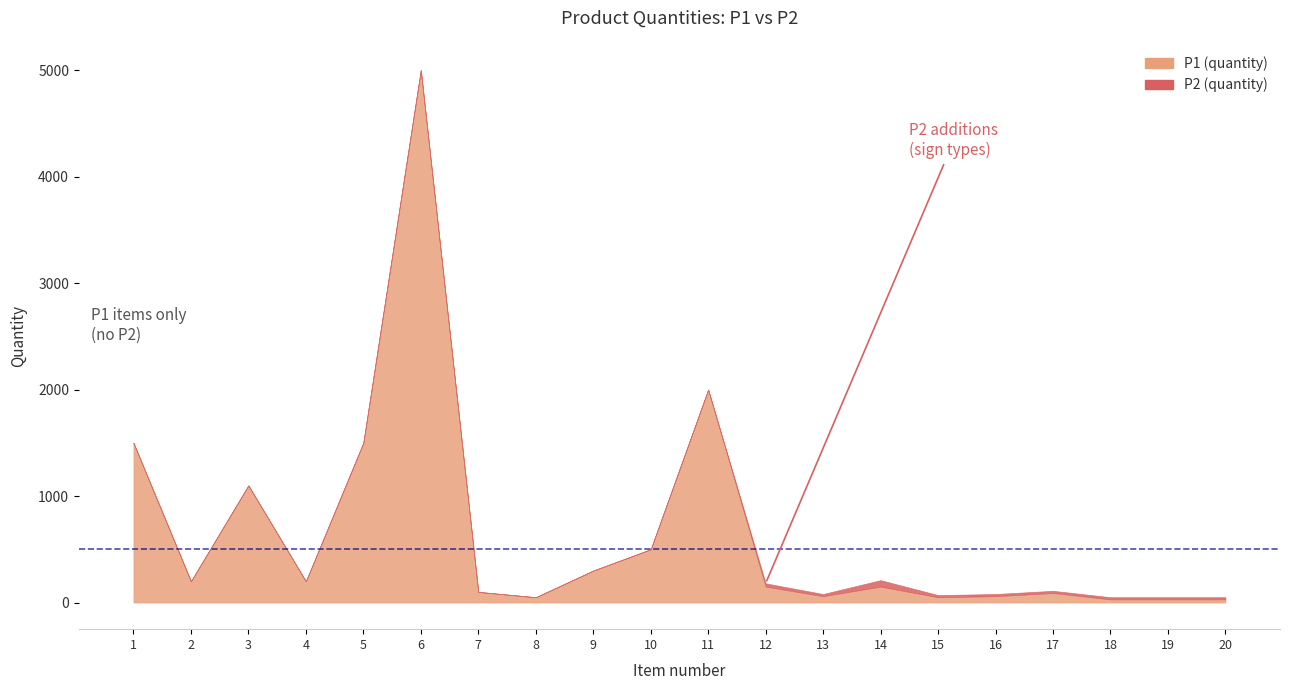

How many values in the P2 (quantity) series exceed 0?

9